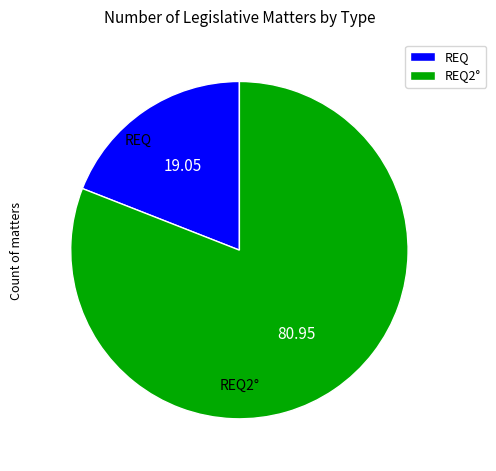

True or false: REQ accounts for 30% of the total.

False